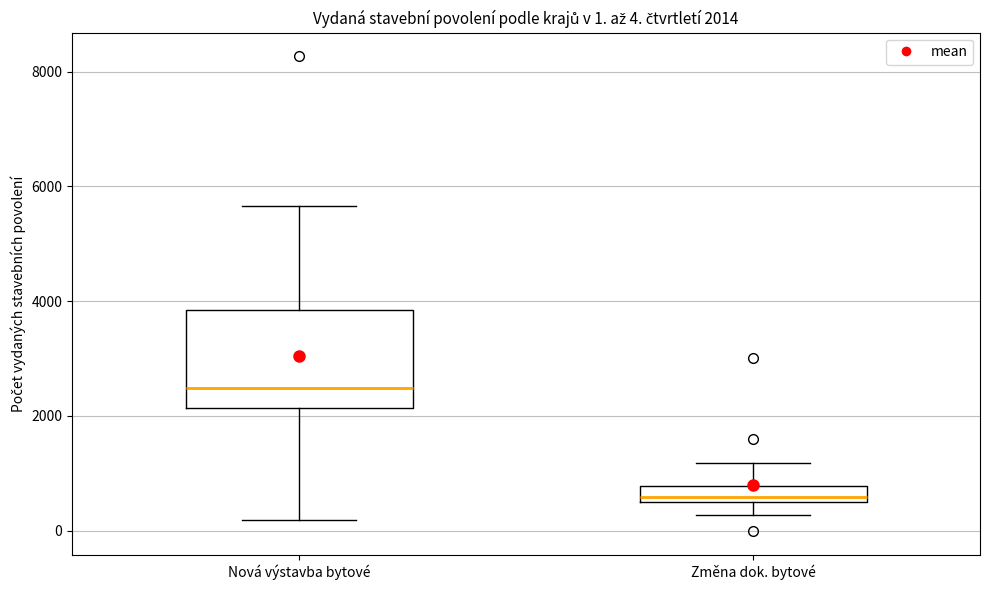

Which box is the tallest, from its lower edge to its upper edge?

Nová výstavba bytové